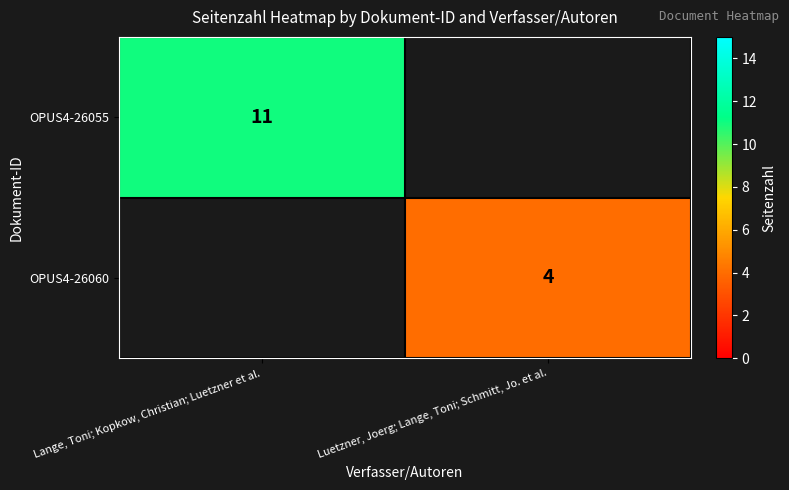

The value of OPUS4-26055 at Lange, Toni; Kopkow, Christian; Luetzner et al. is 8. True or false?

False